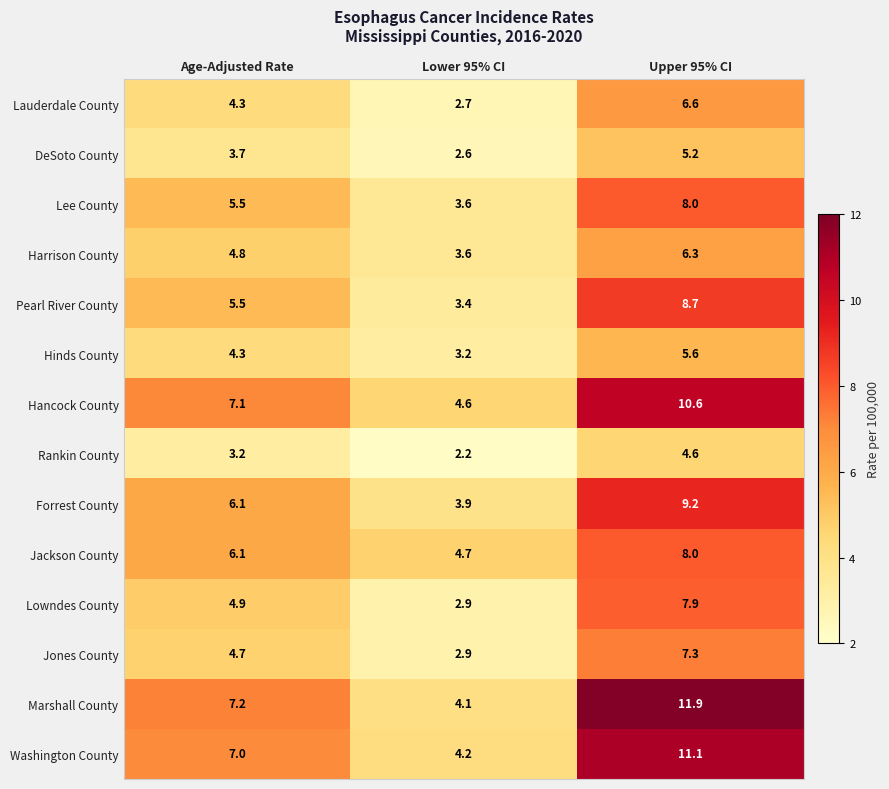

What is the greatest value displayed?

11.9